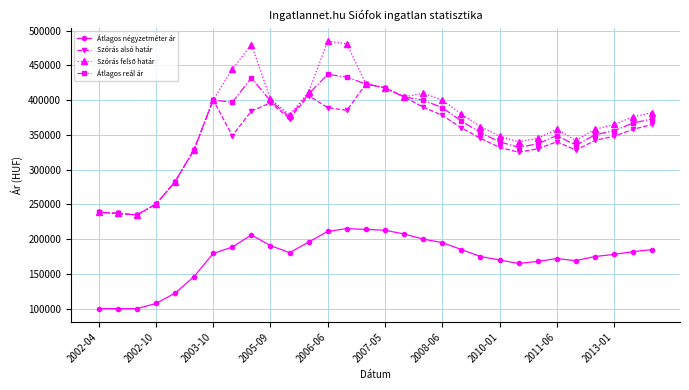

What is the minimum value shown in the chart?

100000